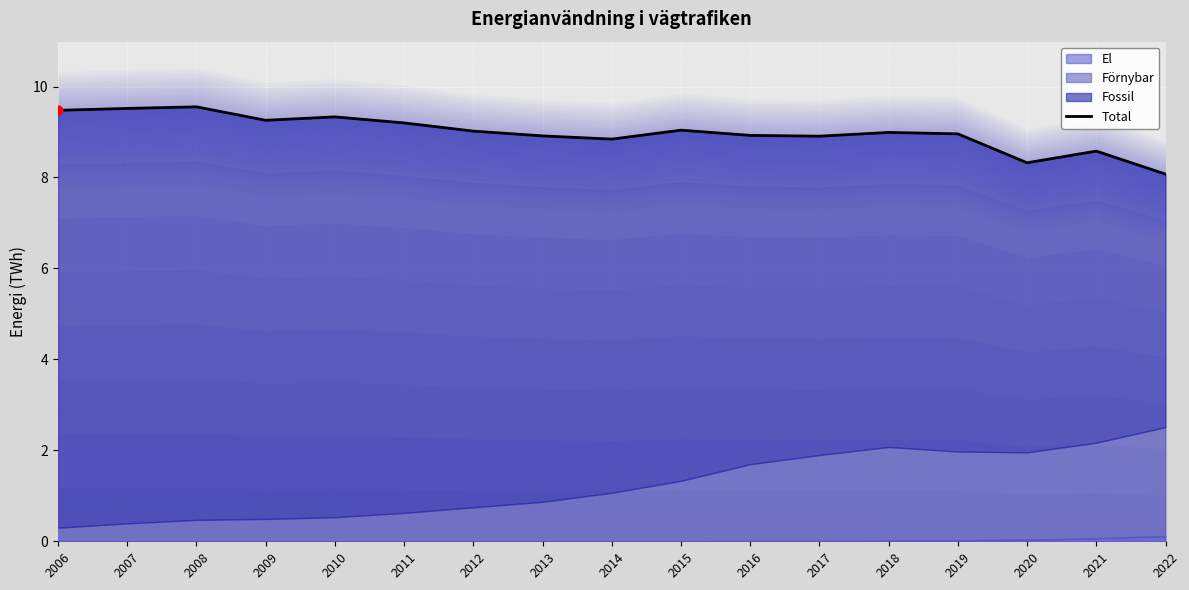

What is the ratio of the value at 2021 to the value at 2018?

1.0